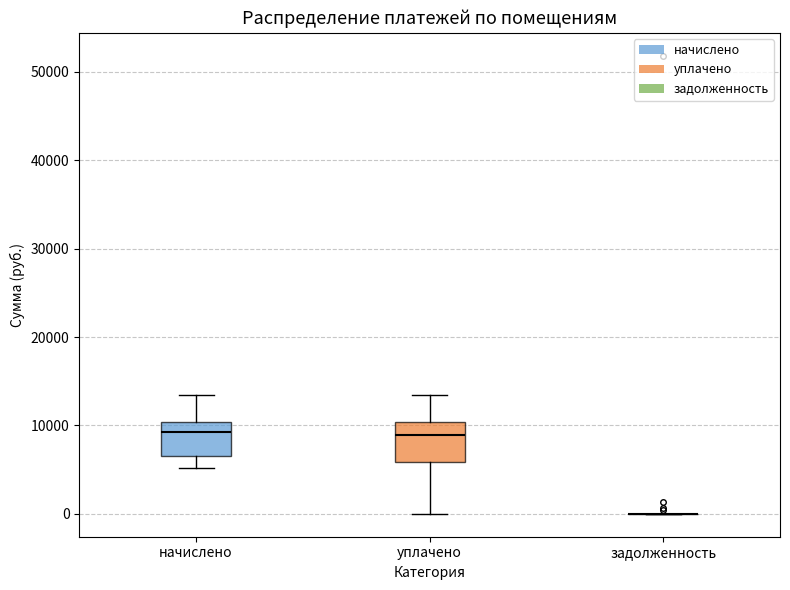

Reading left to right, transcribe this box plot: for each box, give where its median line is, the range the box spans, and where its two whiskers end, as read against the y-axis. The values are not printed on the chart, so give them approximately, as read against the axis.

начислено: median 9000, box 6000 to 10000, whiskers 5000 to 13000
уплачено: median 9000, box 6000 to 10000, whiskers 0 to 13000
задолженность: box collapsed to a line at 0, whiskers 0 to 0